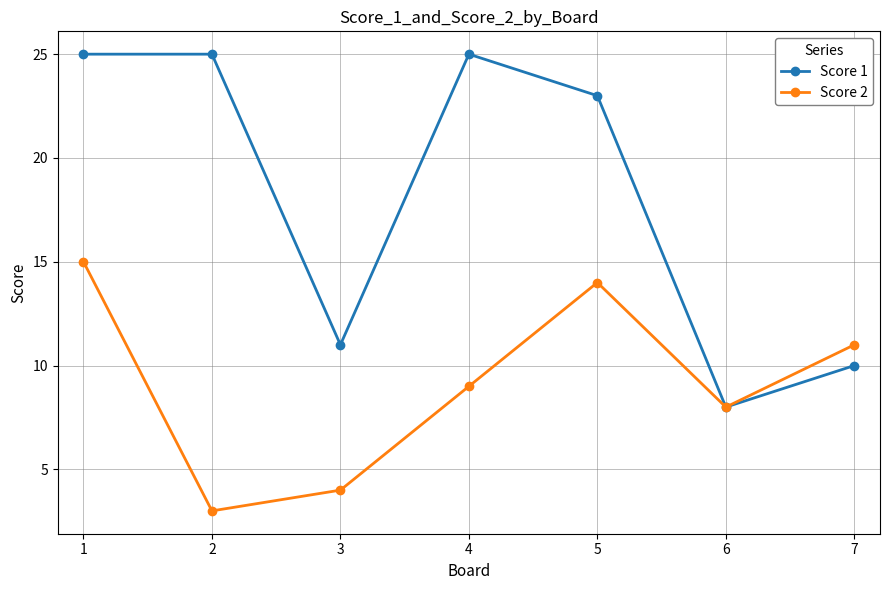

Reading right to left, what are all the values shown in this chart?

Score 1: 7=10	6=8	5=23	4=25	3=11	2=25	1=25
Score 2: 7=11	6=8	5=14	4=9	3=4	2=3	1=15